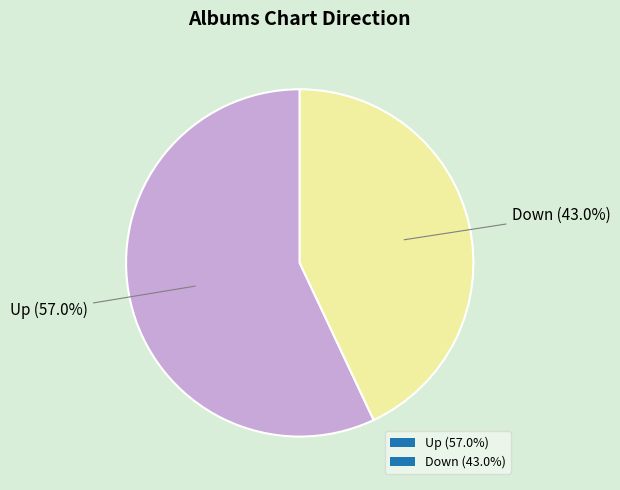

Which slice is the largest?

Up (57.0%)